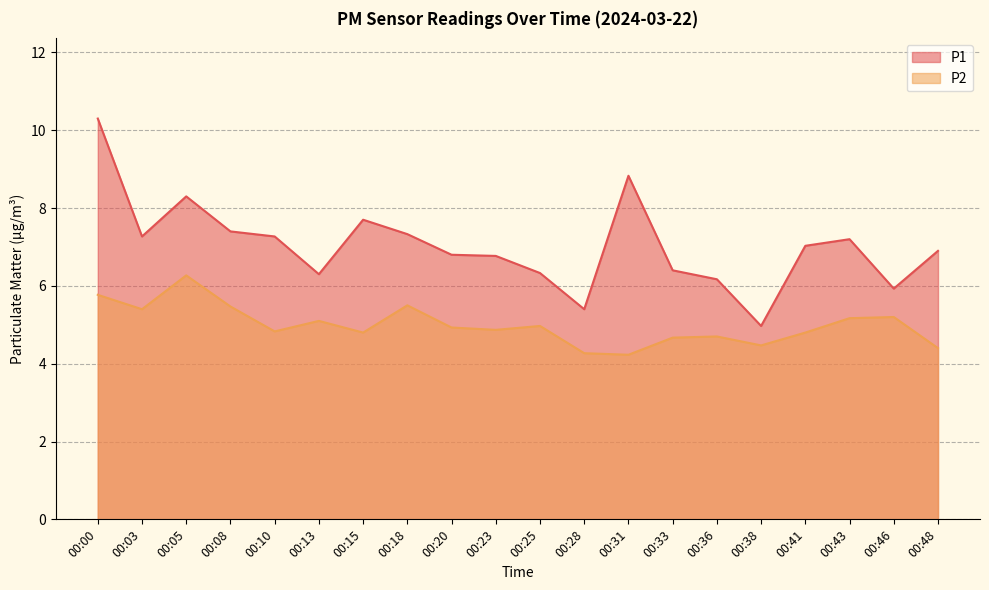

What is the minimum value for P2?

4.2